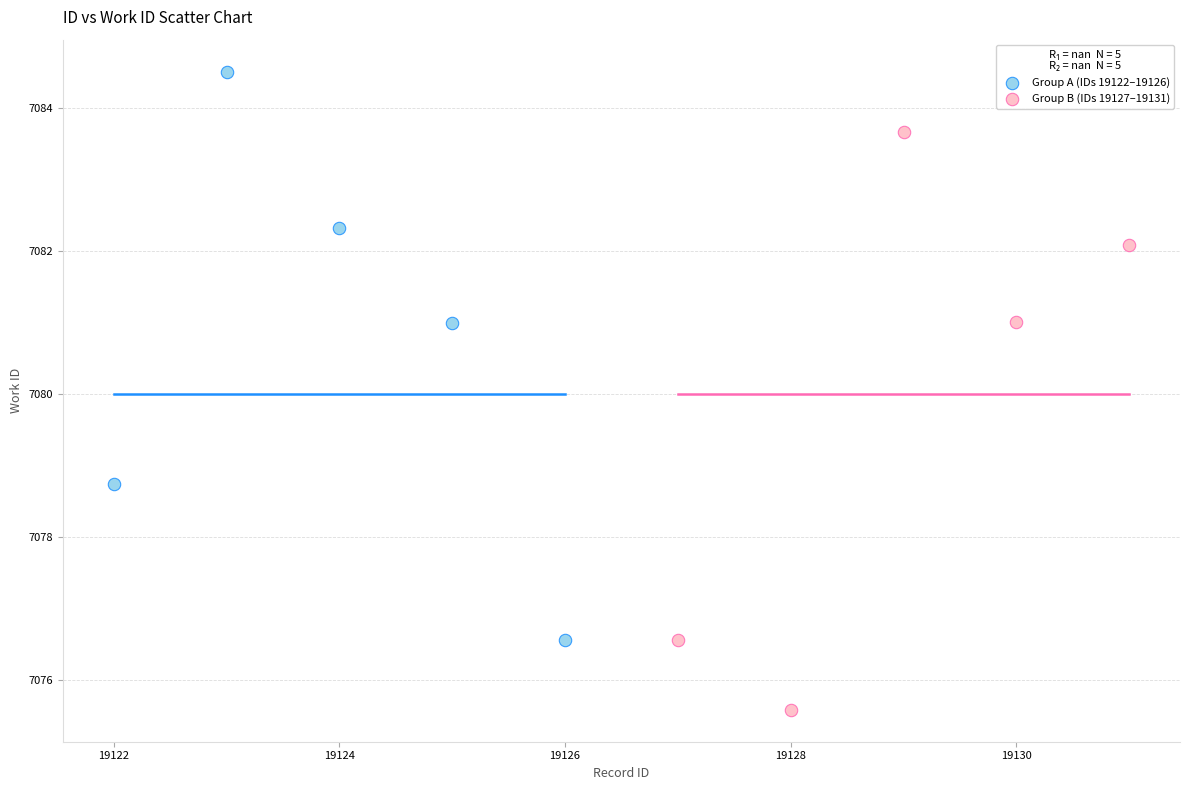

Which series contains the highest Y value?

Group A (IDs 19122–19126)